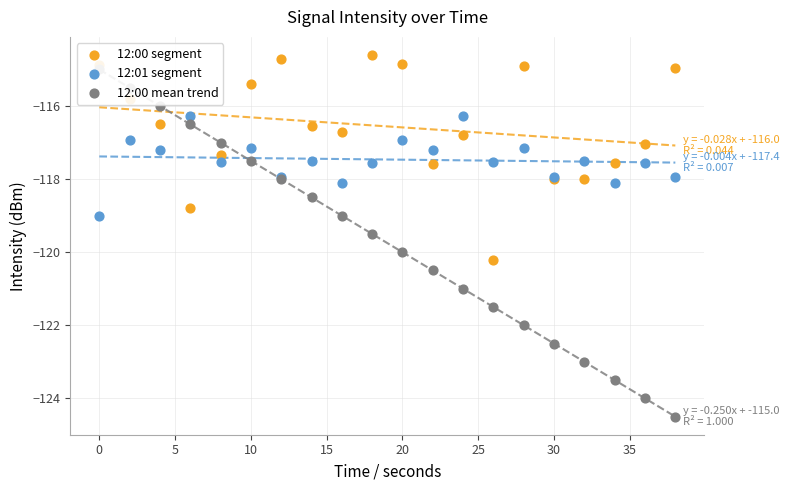

Which series contains the lowest Y value?

12:00 mean trend